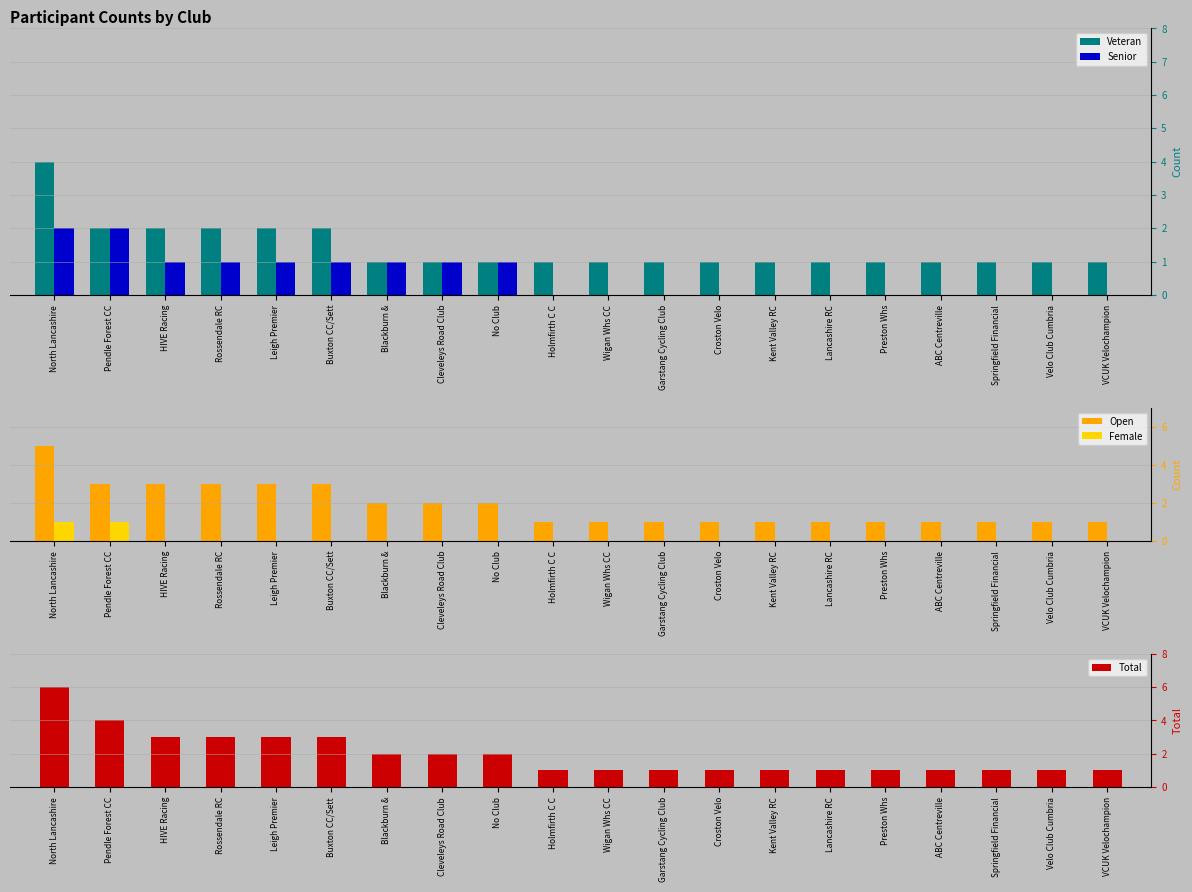

Reading left to right, list all the values displayed in this chart.

Veteran: 4	2	2	2	2	2	1	1	1	1	1	1	1	1	1	1	1	1	1	1
Senior: 2	2	1	1	1	1	1	1	1	0	0	0	0	0	0	0	0	0	0	0
Open: 5	3	3	3	3	3	2	2	2	1	1	1	1	1	1	1	1	1	1	1
Female: 1	1	0	0	0	0	0	0	0	0	0	0	0	0	0	0	0	0	0	0
Total: 6	4	3	3	3	3	2	2	2	1	1	1	1	1	1	1	1	1	1	1